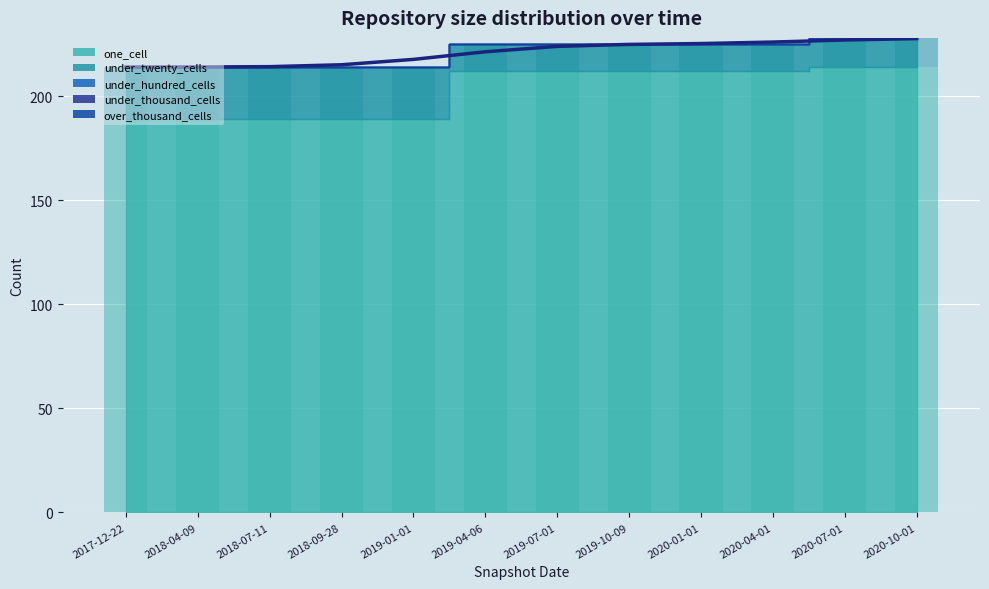

How many data points in under_twenty_cells are above 14?

5